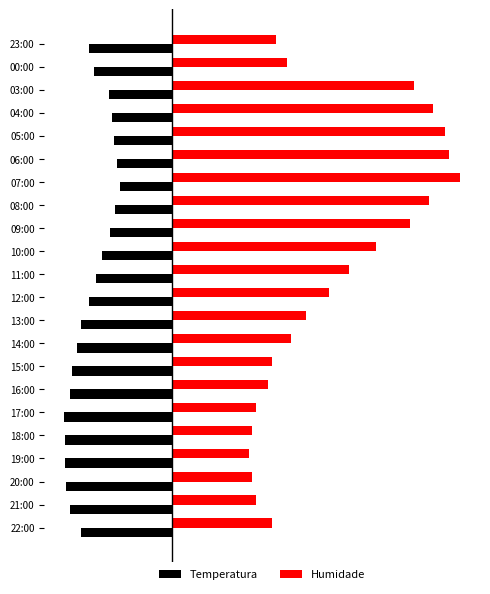

What are all the series names shown in the legend?

Temperatura, Humidade